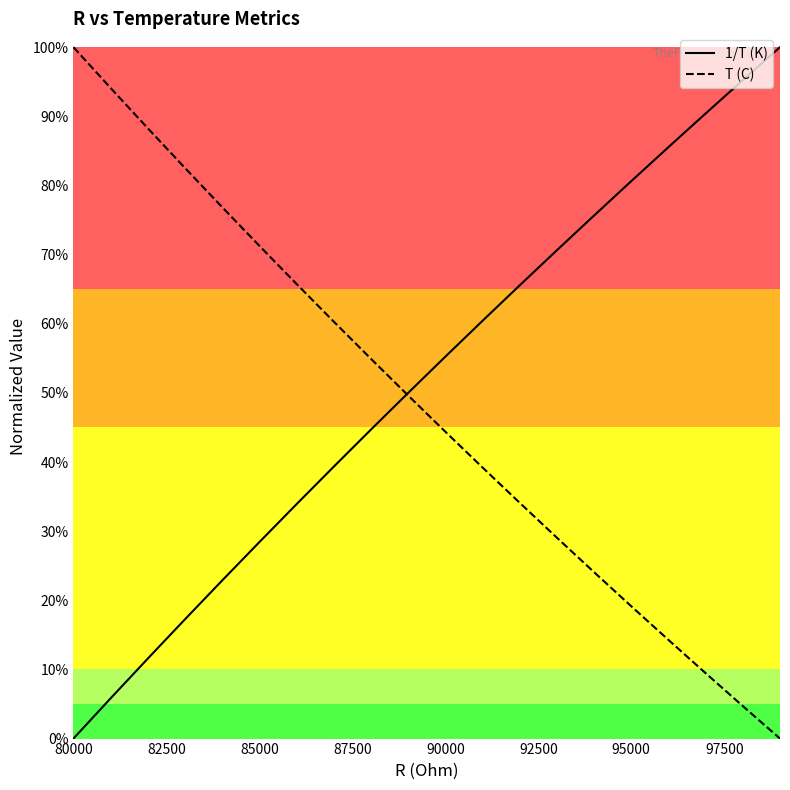

What are all the series names shown in the legend?

1/T (K), T (C)